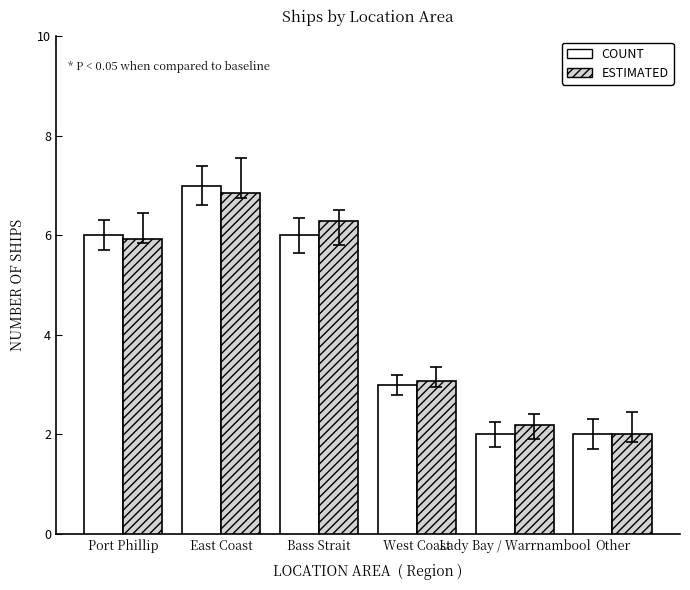

What is the spread (max minus min) of values at Port Phillip?

0.1